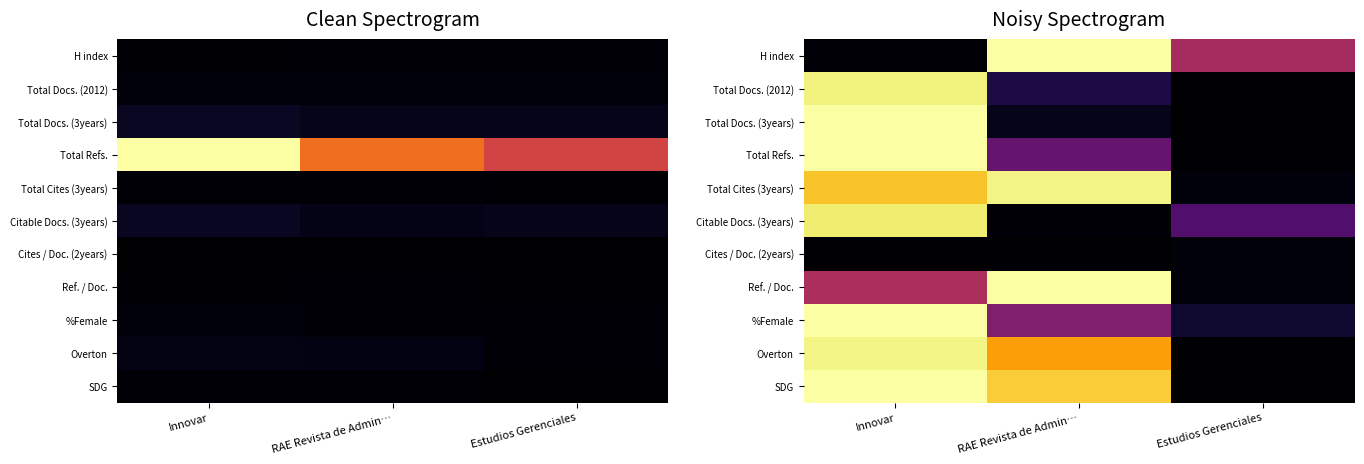

The value of %Female at Estudios Gerenciales is 0.1. True or false?

False